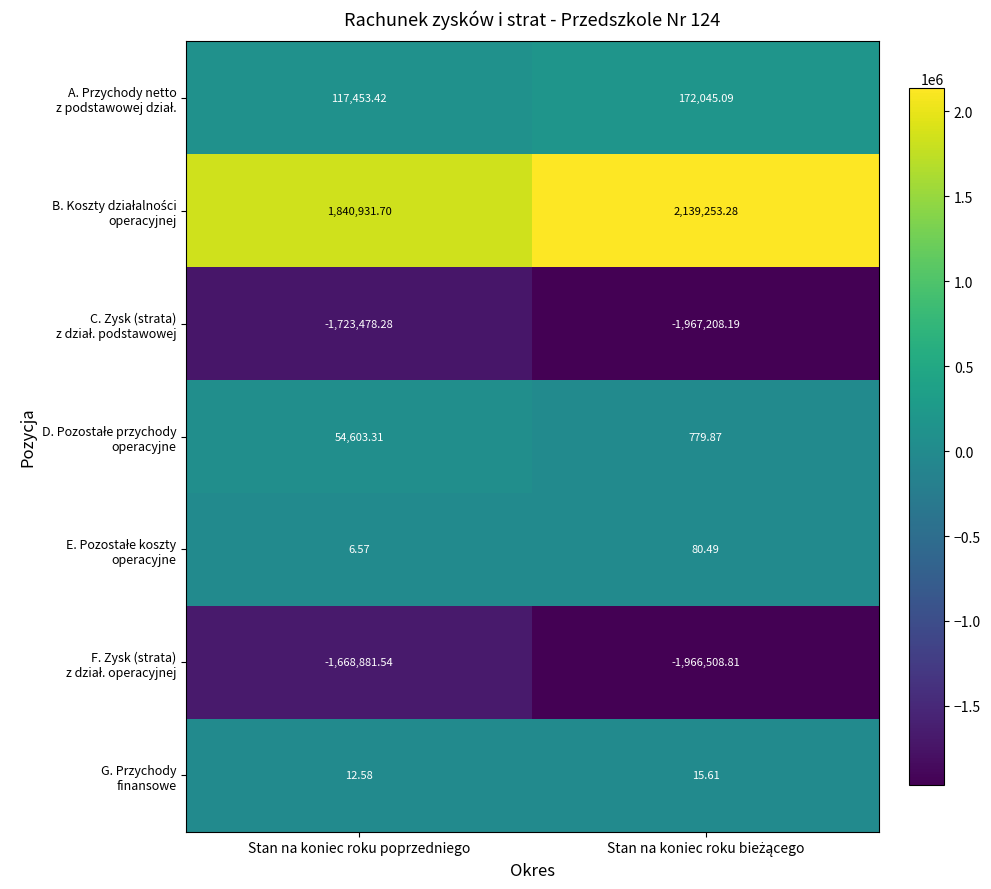

At which category is the sum across all series the highest?

Stan na koniec roku poprzedniego